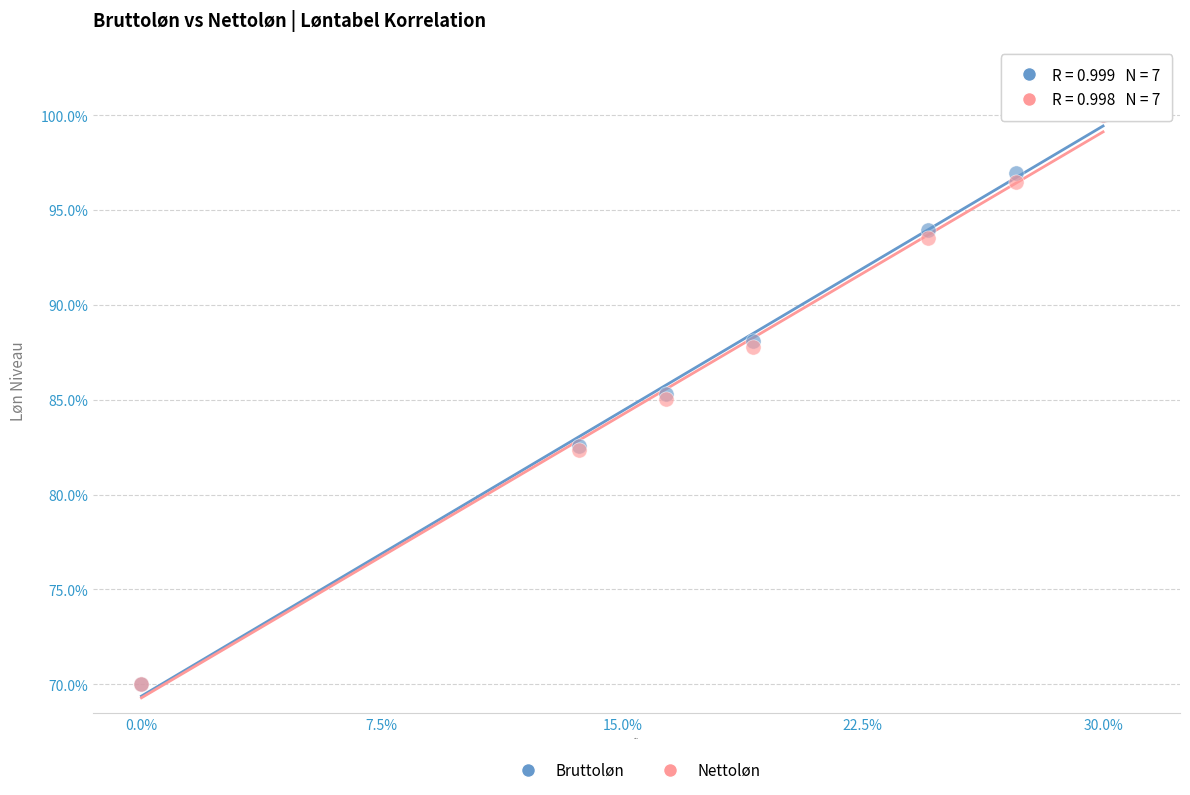

What are all the series names shown in the legend?

Bruttoløn, Nettoløn